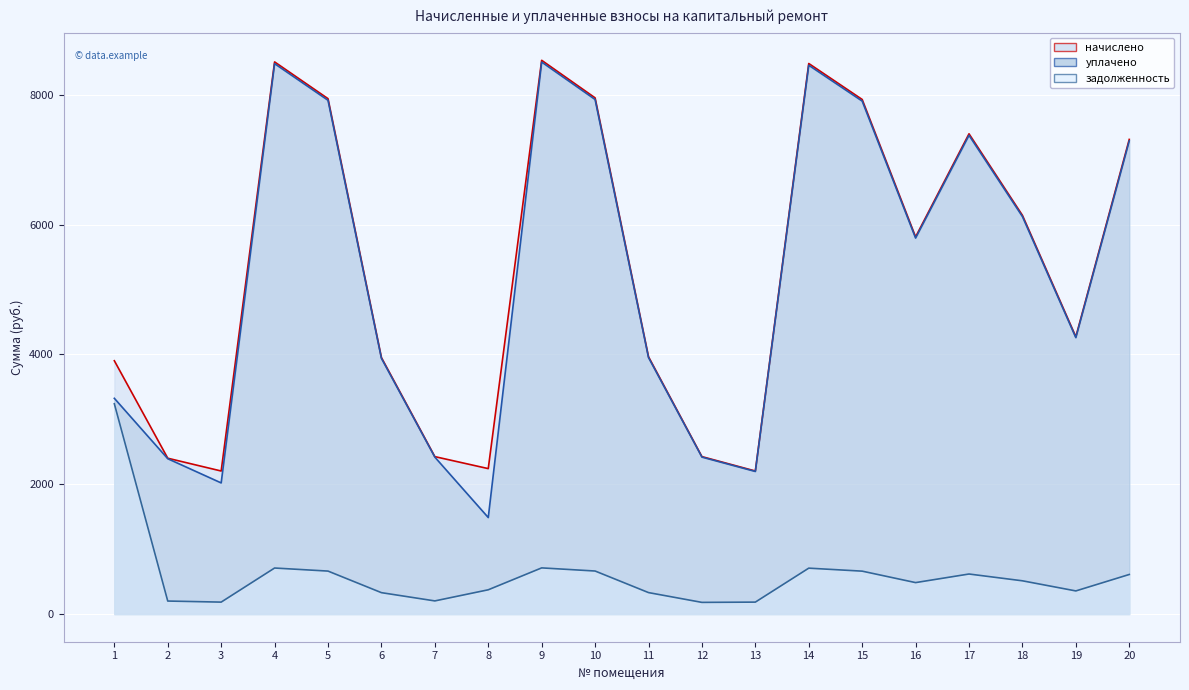

Which category has the highest value in the уплачено series?

9